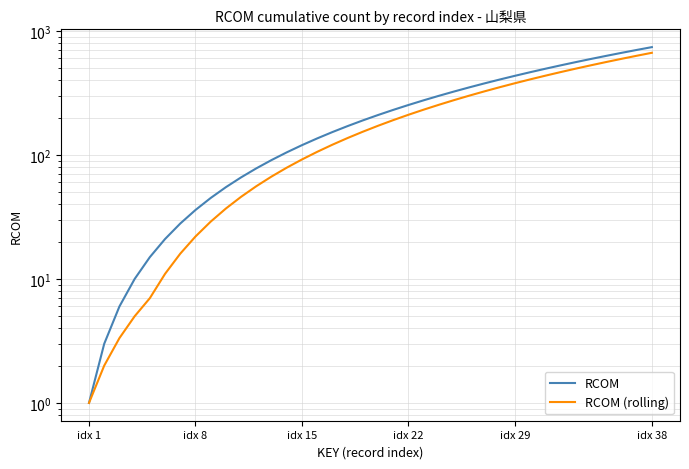

How many values in the RCOM (rolling) series exceed 172?

18